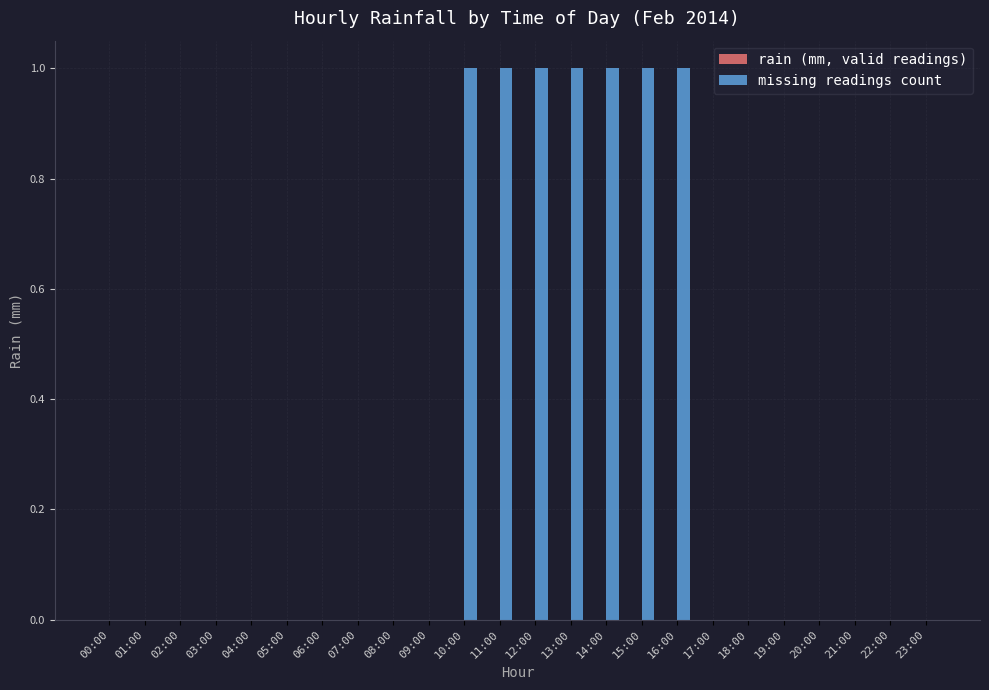

How many distinct data groups are displayed?

1